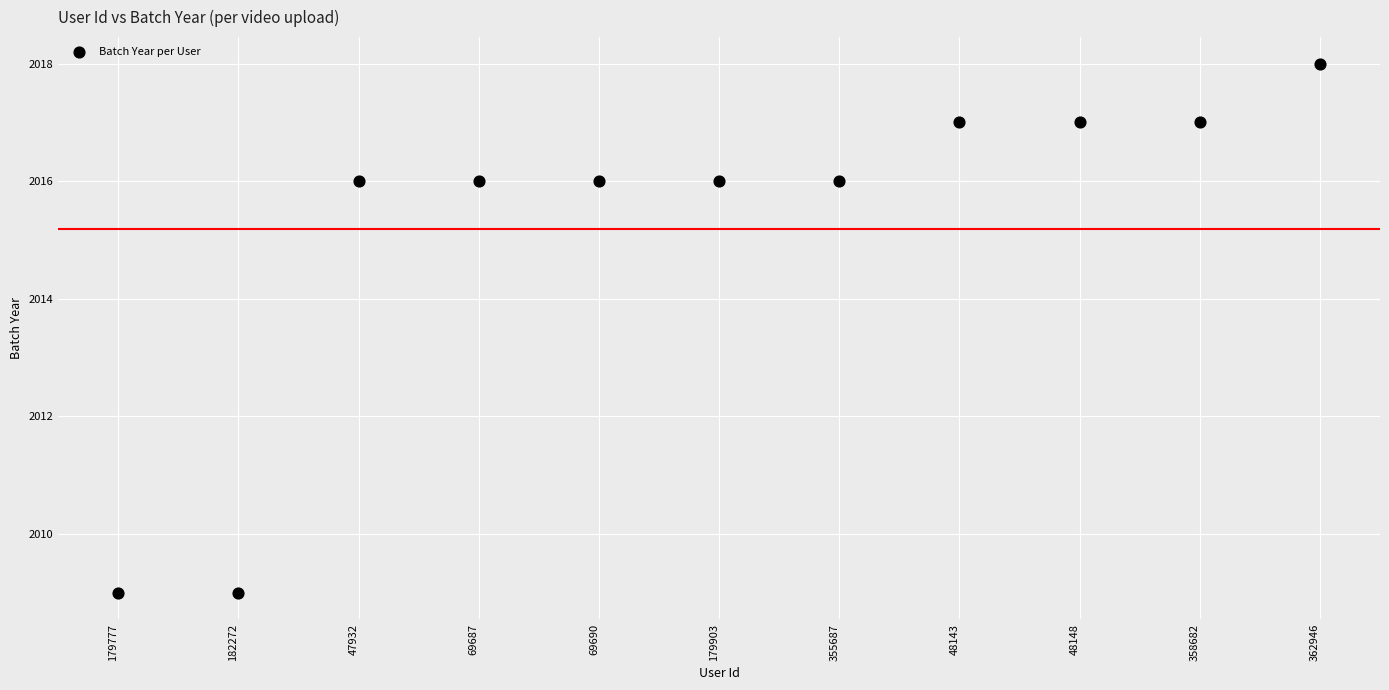

What is the average Y value?

2015